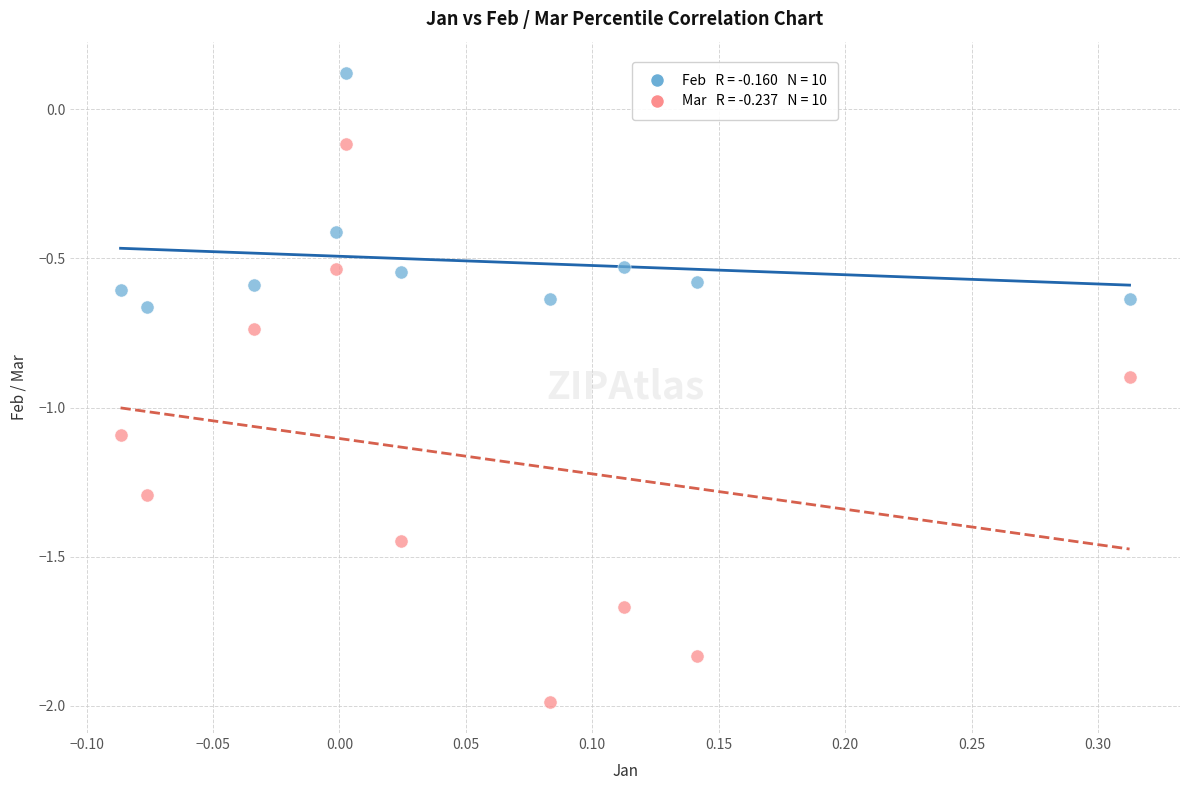

Across all data points, what is the range of X values (max minus min)?

0.4